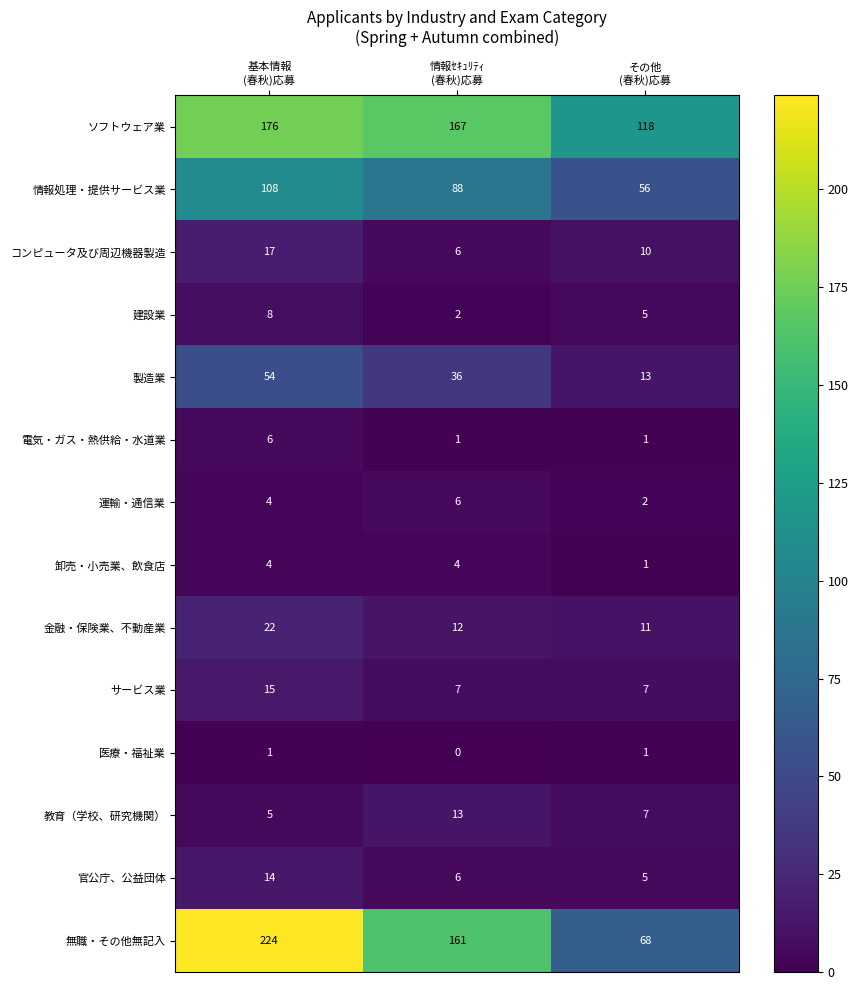

Count the number of data series in this chart.

14